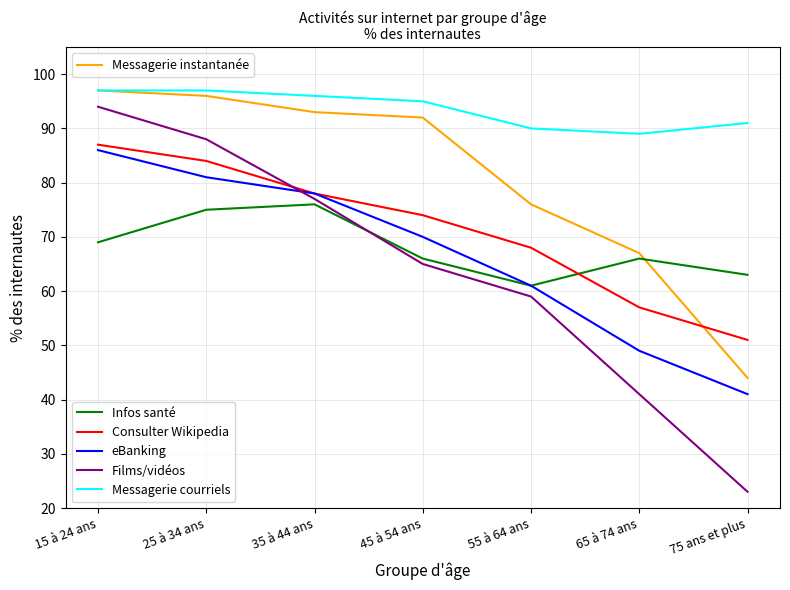

Which label corresponds to the smallest value in the chart?

75 ans et plus